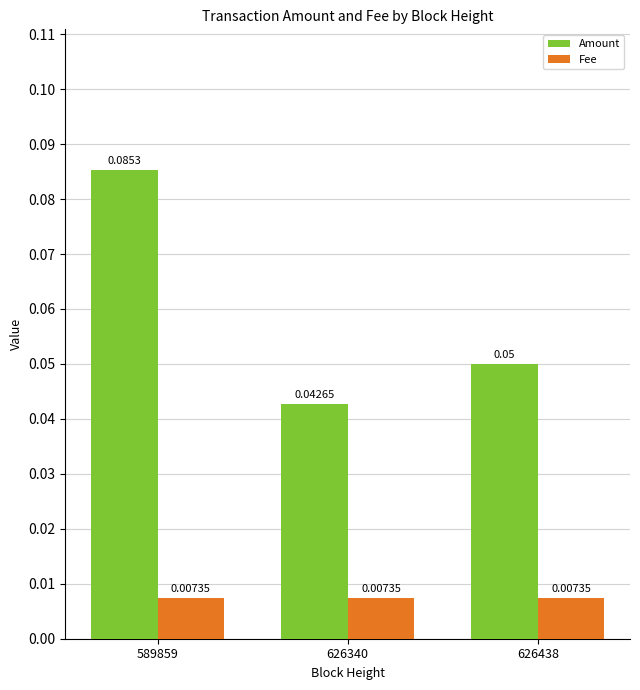

Rank the series at 626340 from highest to lowest value.

Amount, Fee